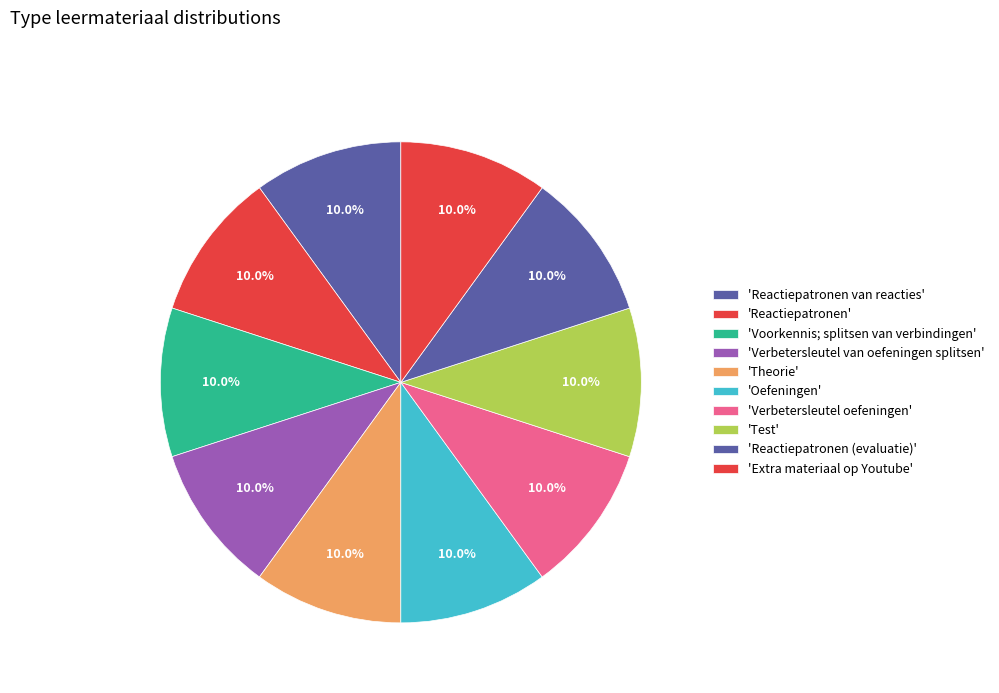

How many slices are in this pie chart?

10